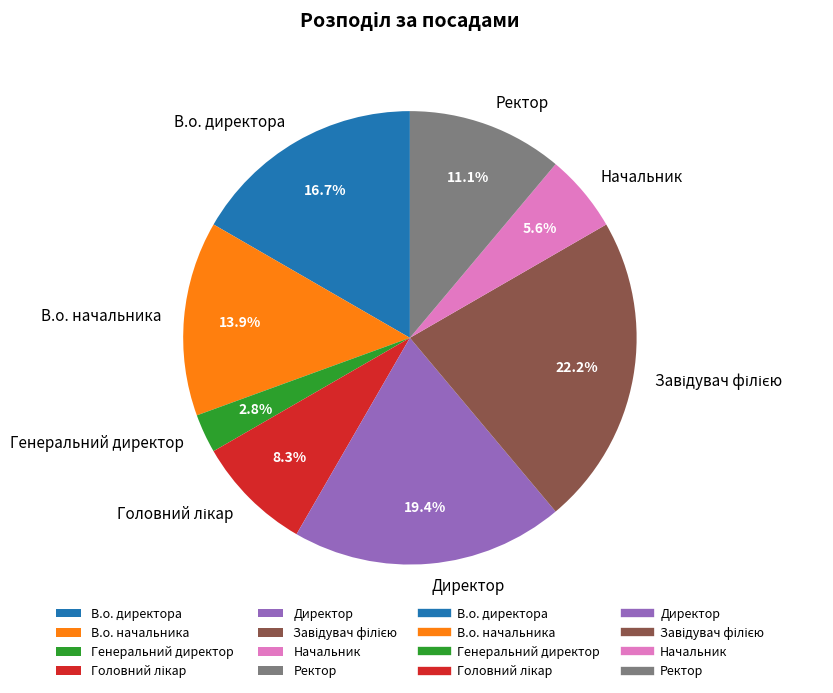

What is the smallest slice in the pie chart?

Генеральний директор